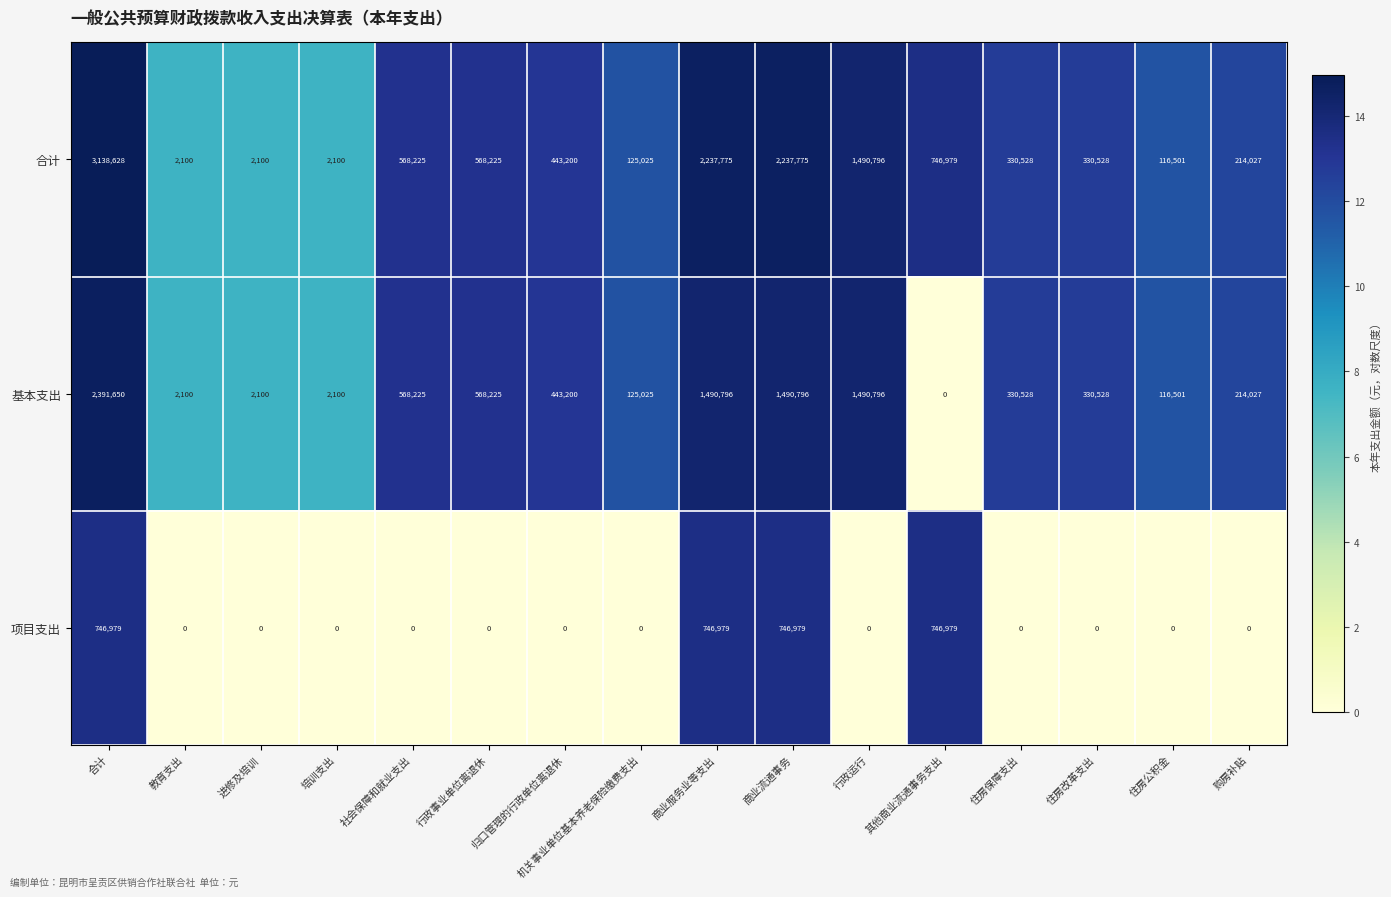

What is the difference between the highest and lowest values at 其他商业流通事务支出?

746979